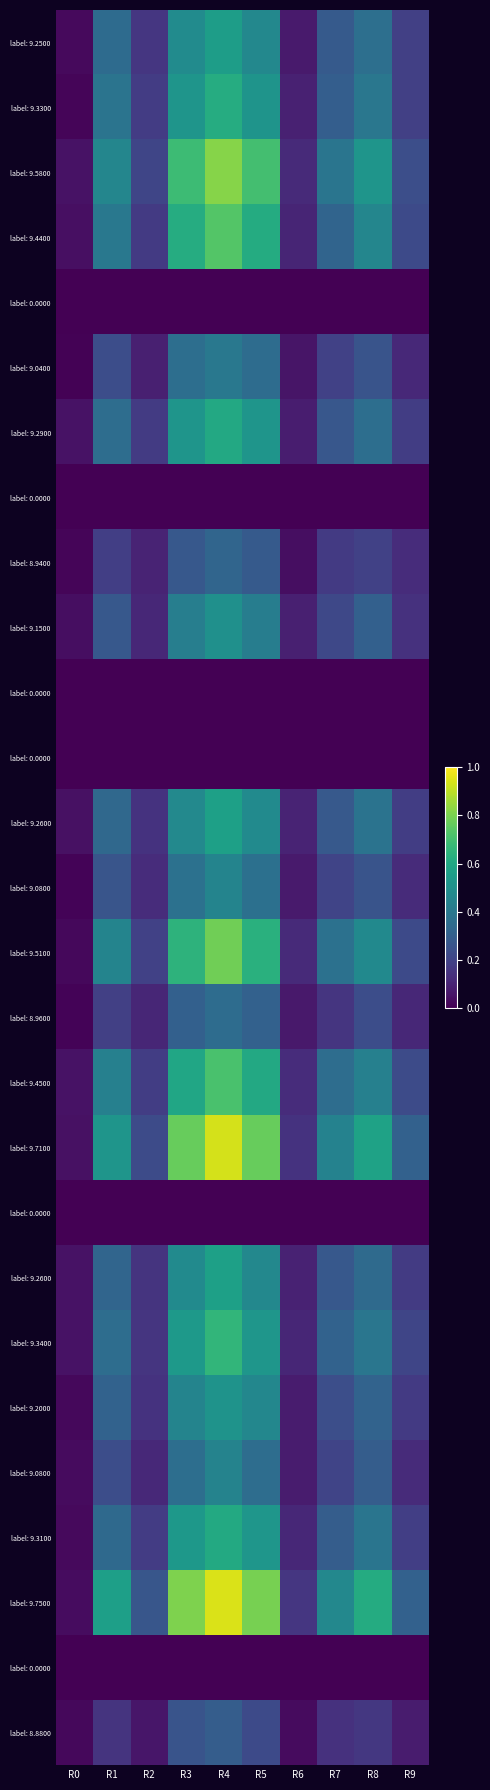

How many data points does each series have?

10